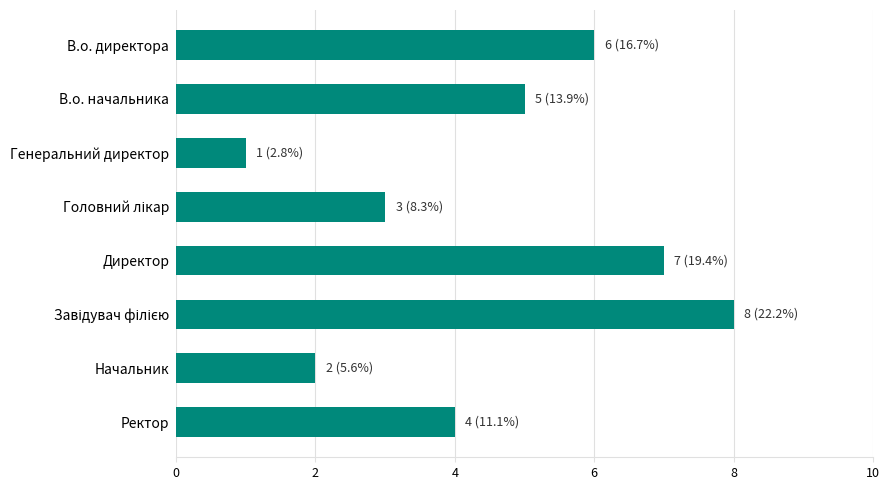

What position from the top is Начальник?

7